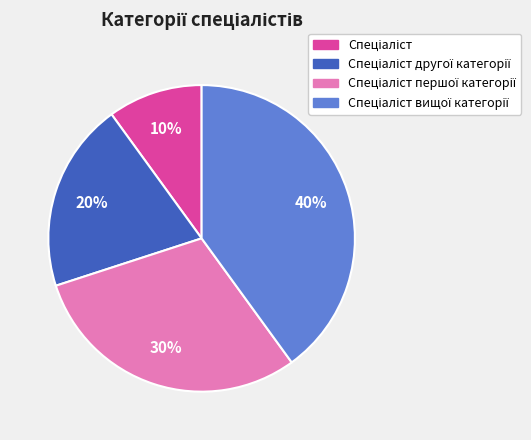

How many slices are in this pie chart?

4